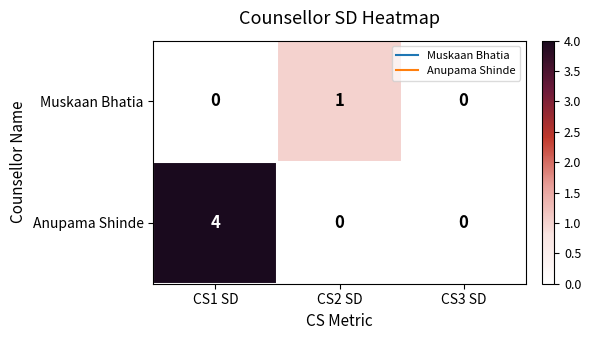

What is the maximum value shown in the chart?

4